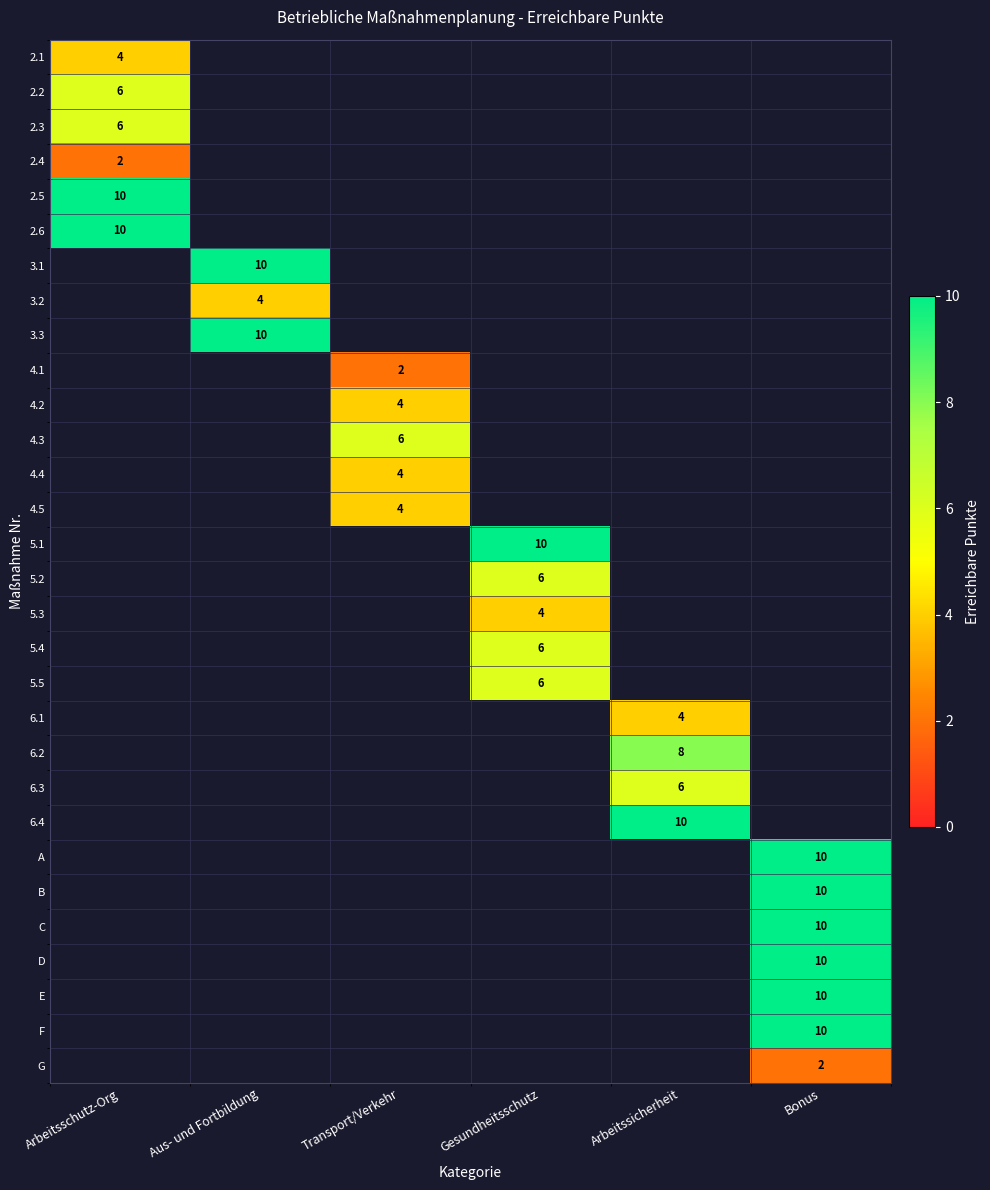

The 3.3 series shows 16 at Aus- und Fortbildung. True or false?

False